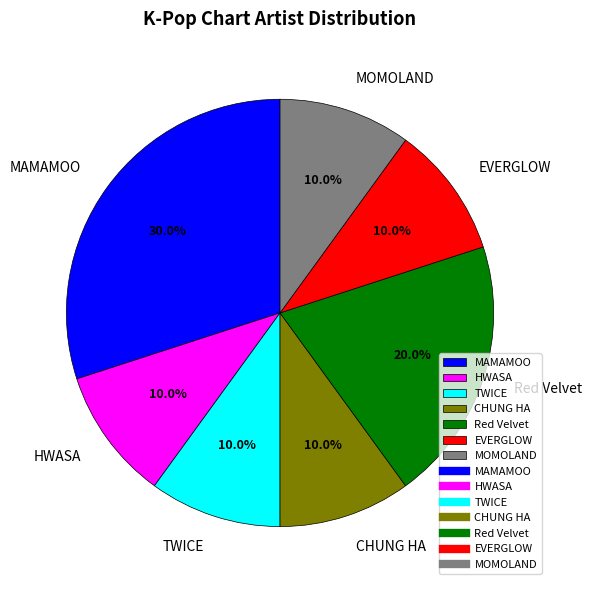

Is it true that MAMAMOO is 30% of the pie?

True